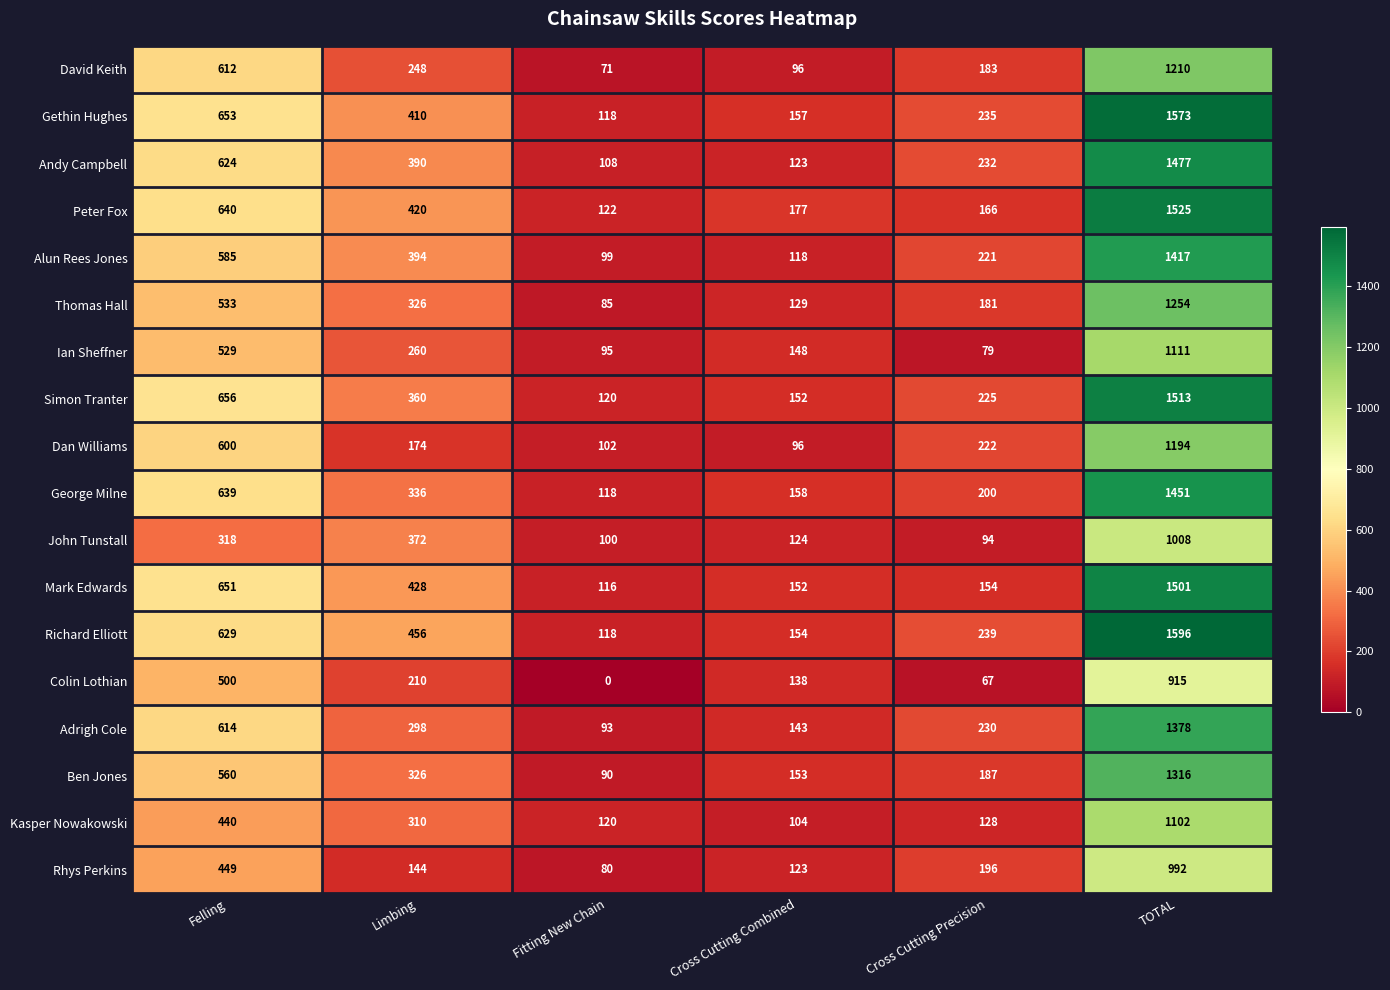

The John Tunstall series shows 318 at Felling. True or false?

True